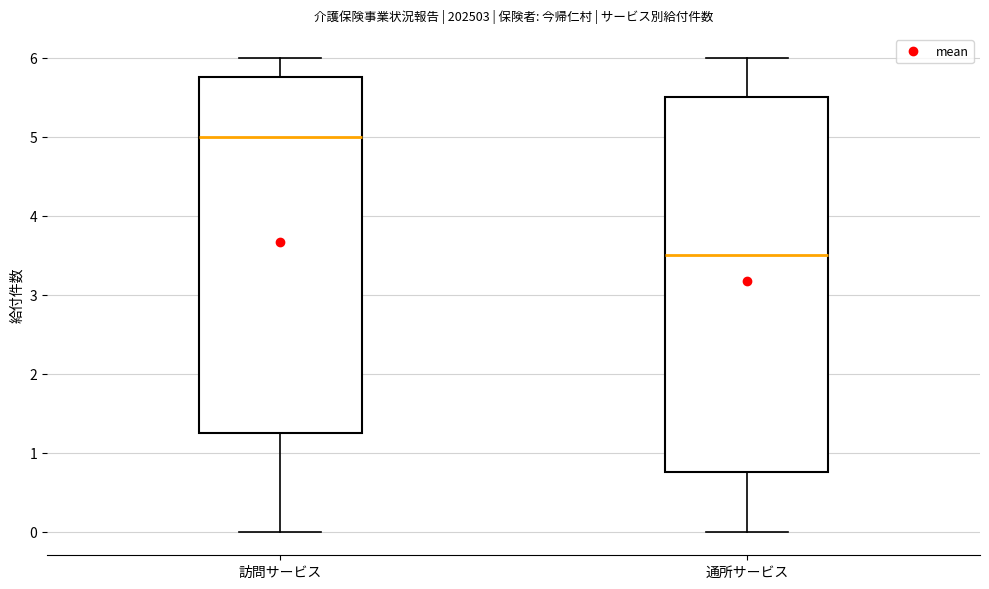

Comparing the boxes themselves (not the whiskers), which one is the tallest?

通所サービス